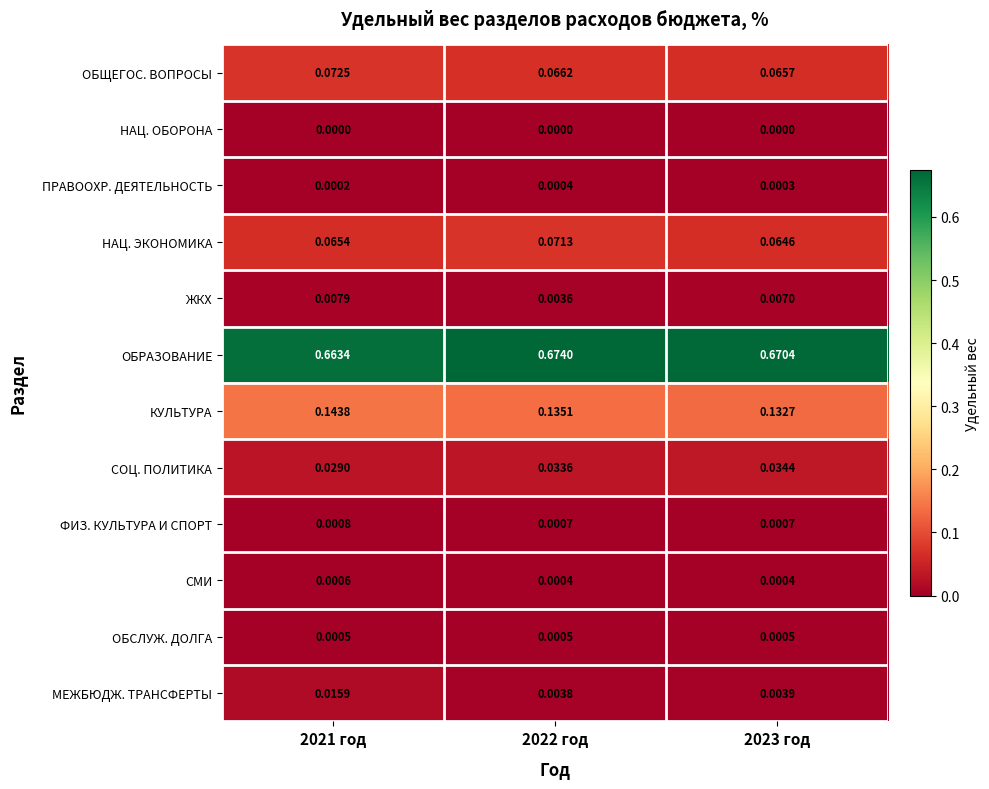

Which series has the largest total across all categories?

ОБРАЗОВАНИЕ